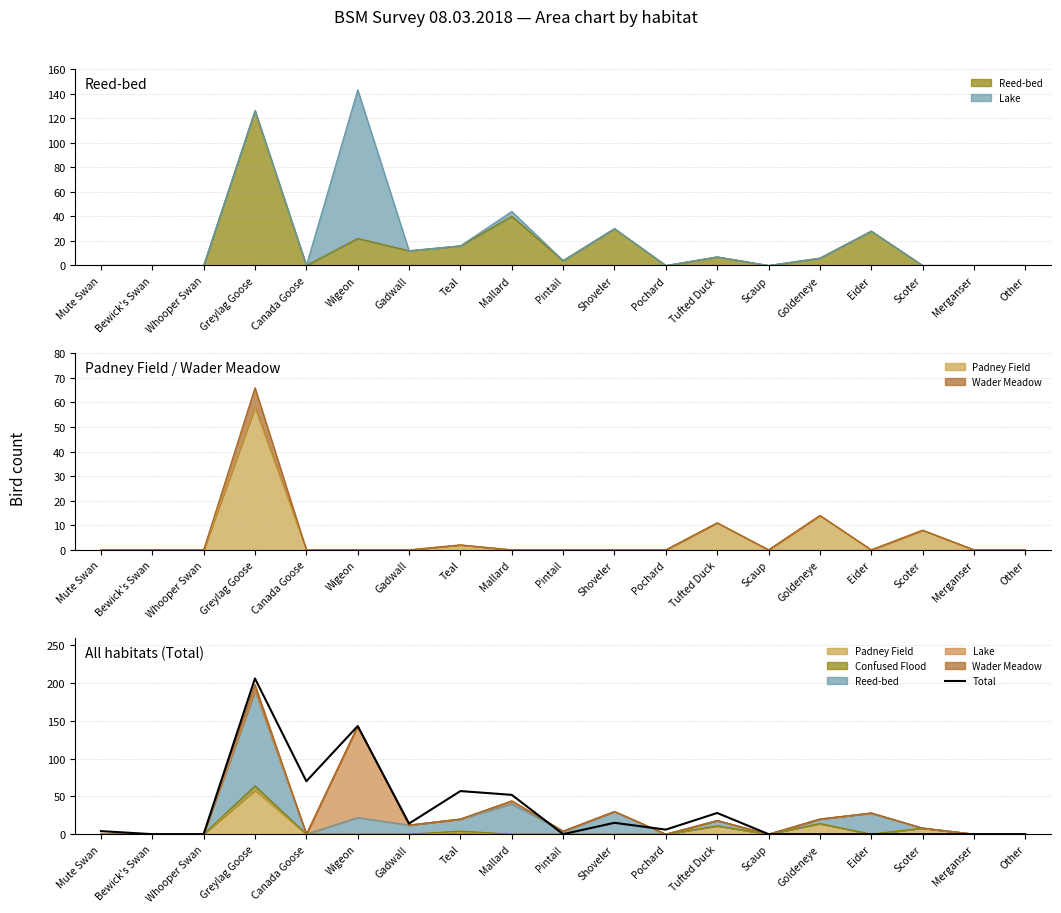

What position from the left is Mute Swan?

1